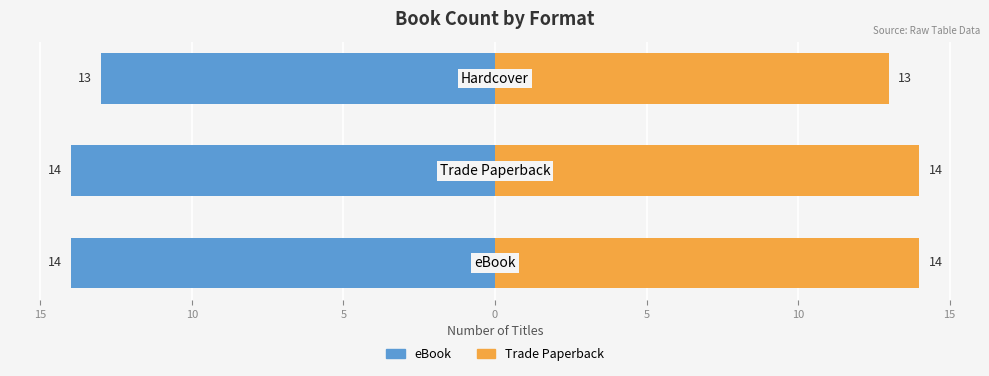

What is the difference between the maximum and minimum values in the eBook series?

1